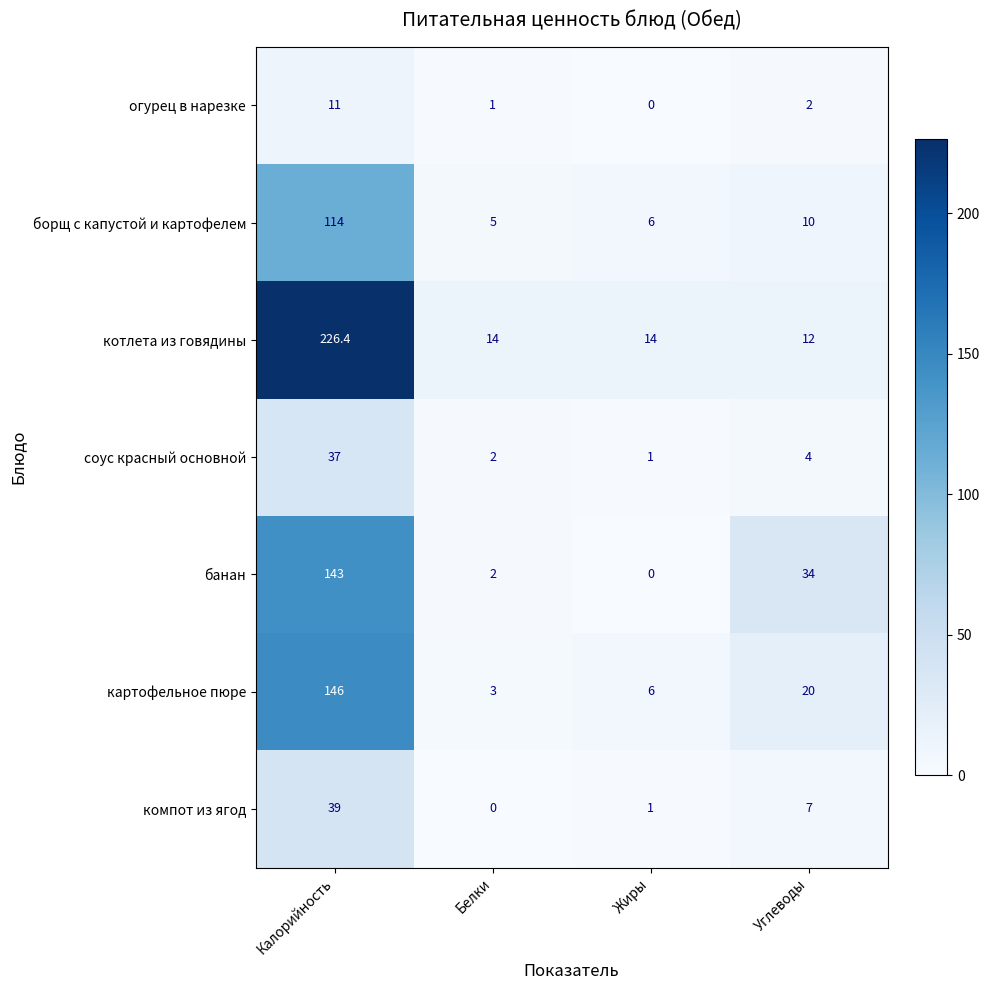

Where does the котлета из говядины series first go above 14?

Калорийность